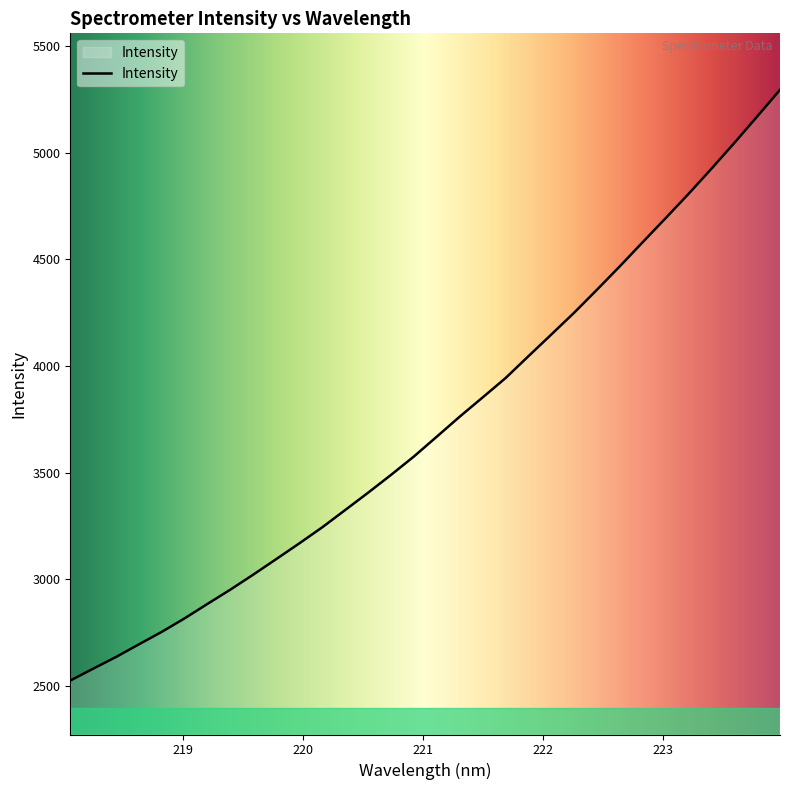

What is the minimum value shown in the chart?

2525.7